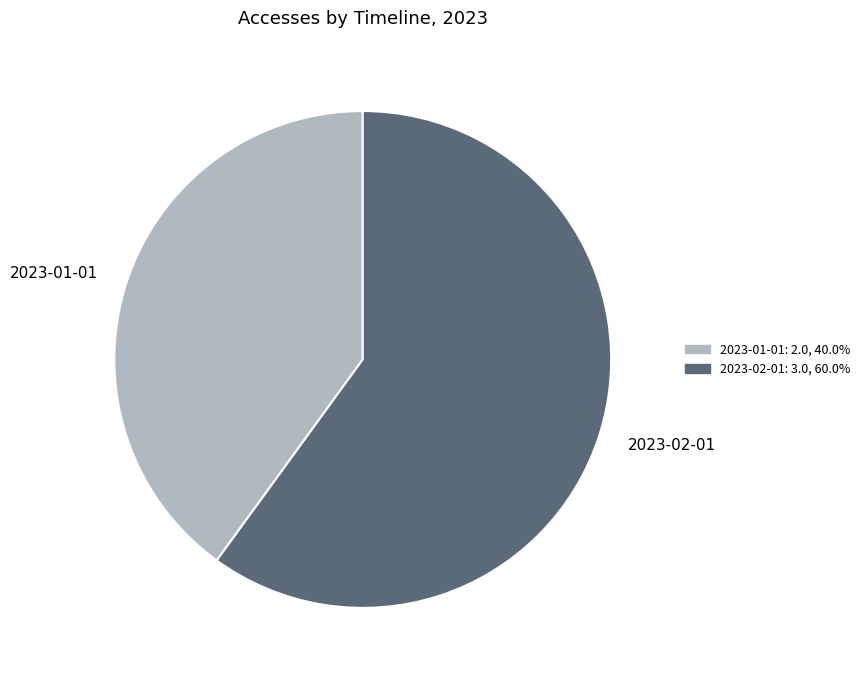

Is there a majority slice in this chart?

Yes